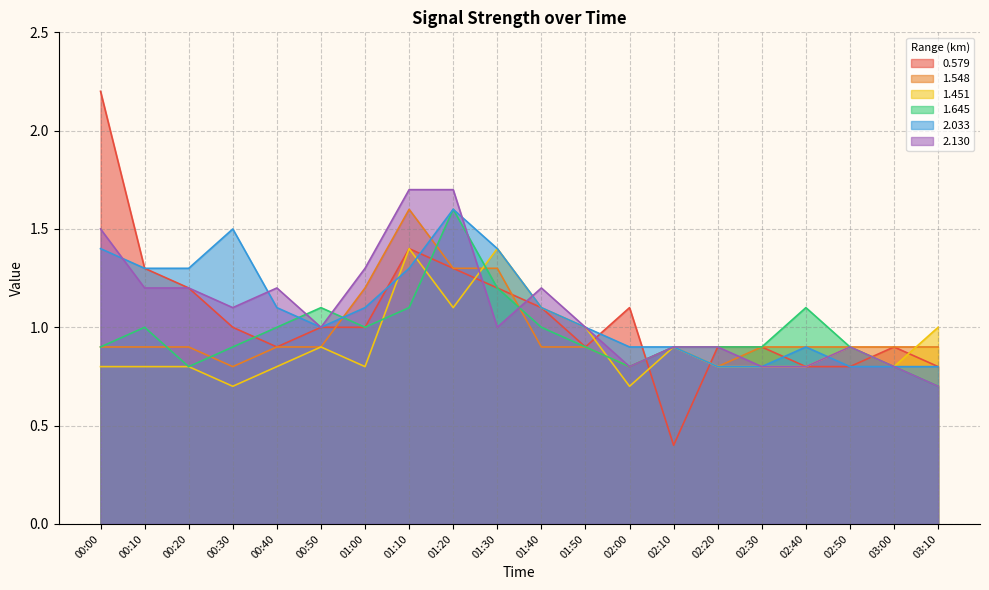

Is it true that 1.645 equals 1.6 at 01:20?

True